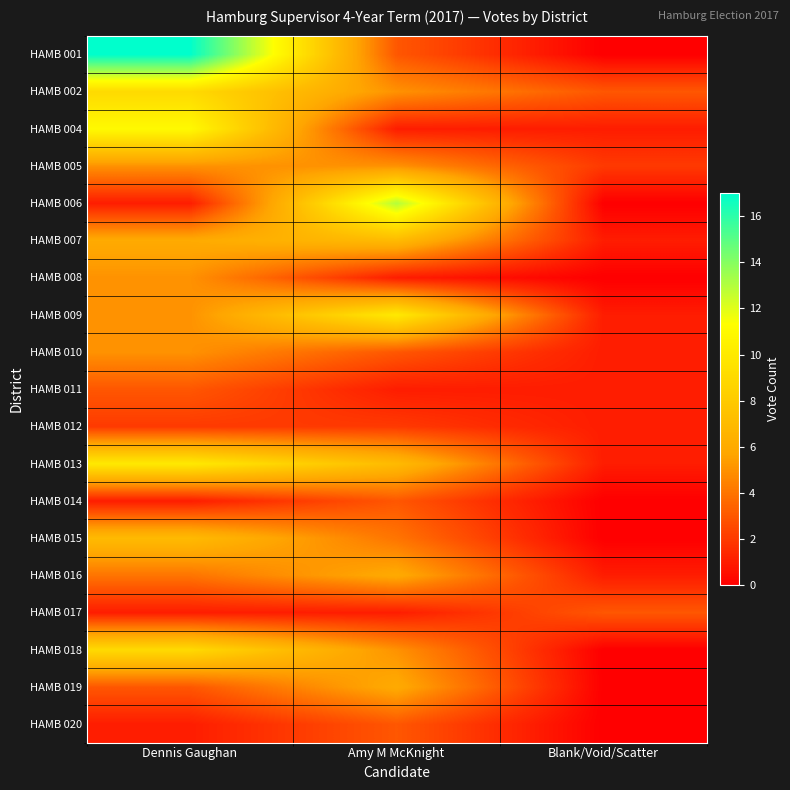

List the series in order of their peak value, lowest first.

HAMB 012, HAMB 011, HAMB 014, HAMB 017, HAMB 020, HAMB 005, HAMB 008, HAMB 010, HAMB 016, HAMB 019, HAMB 007, HAMB 015, HAMB 002, HAMB 018, HAMB 009, HAMB 013, HAMB 004, HAMB 006, HAMB 001